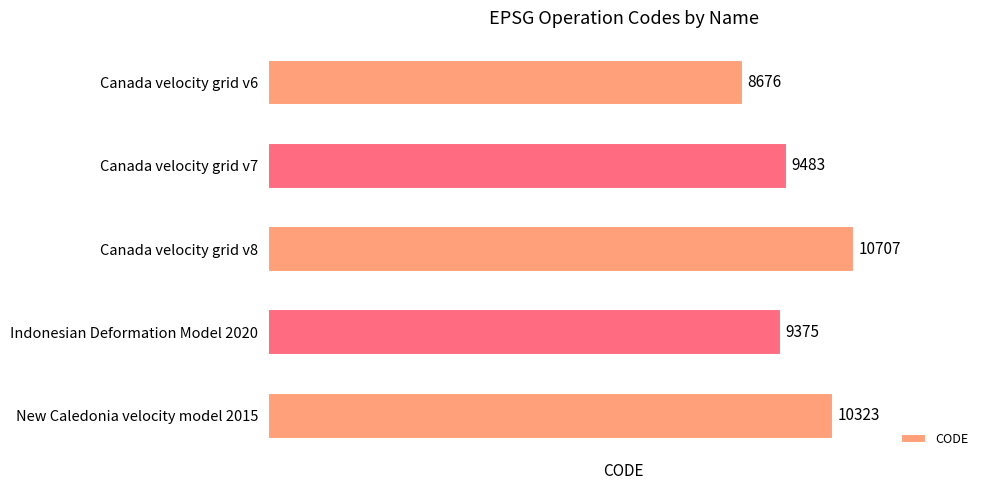

What is the sum of all values?

48564